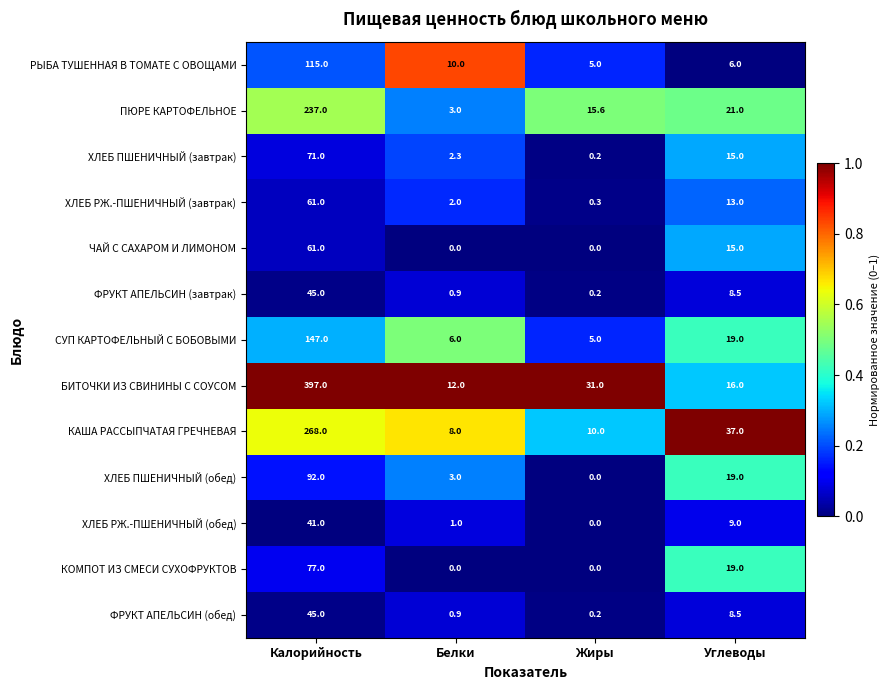

Which category has the highest value in the БИТОЧКИ ИЗ СВИНИНЫ С СОУСОМ series?

Калорийность